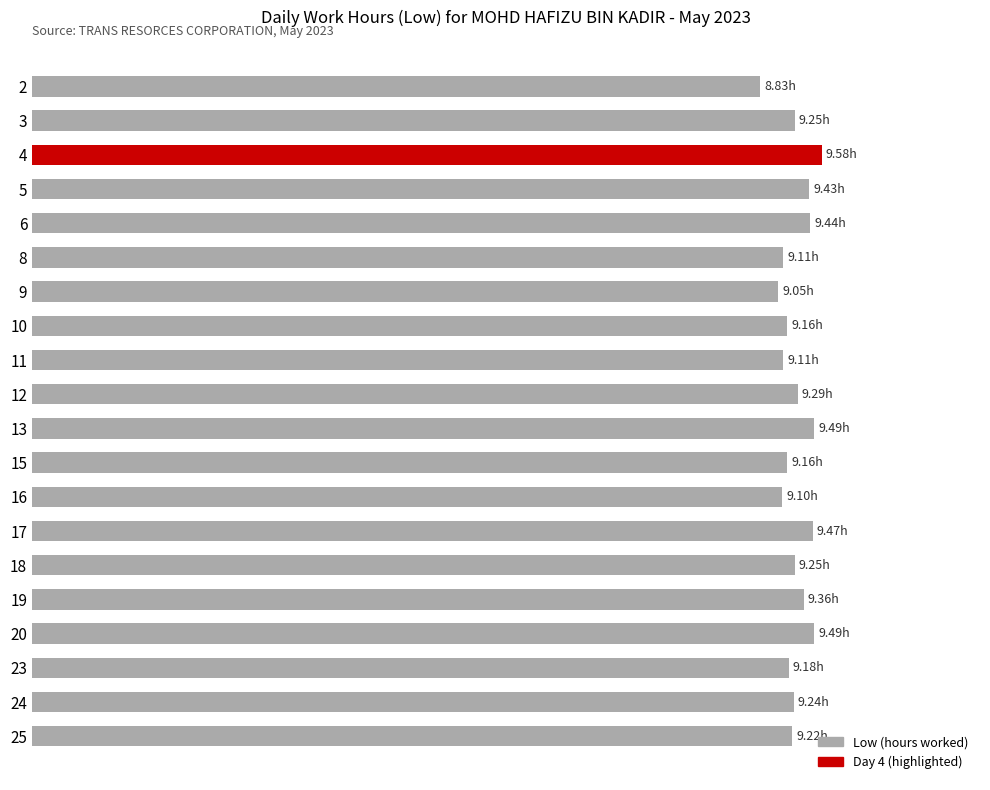

Does the chart contain any negative values?

No